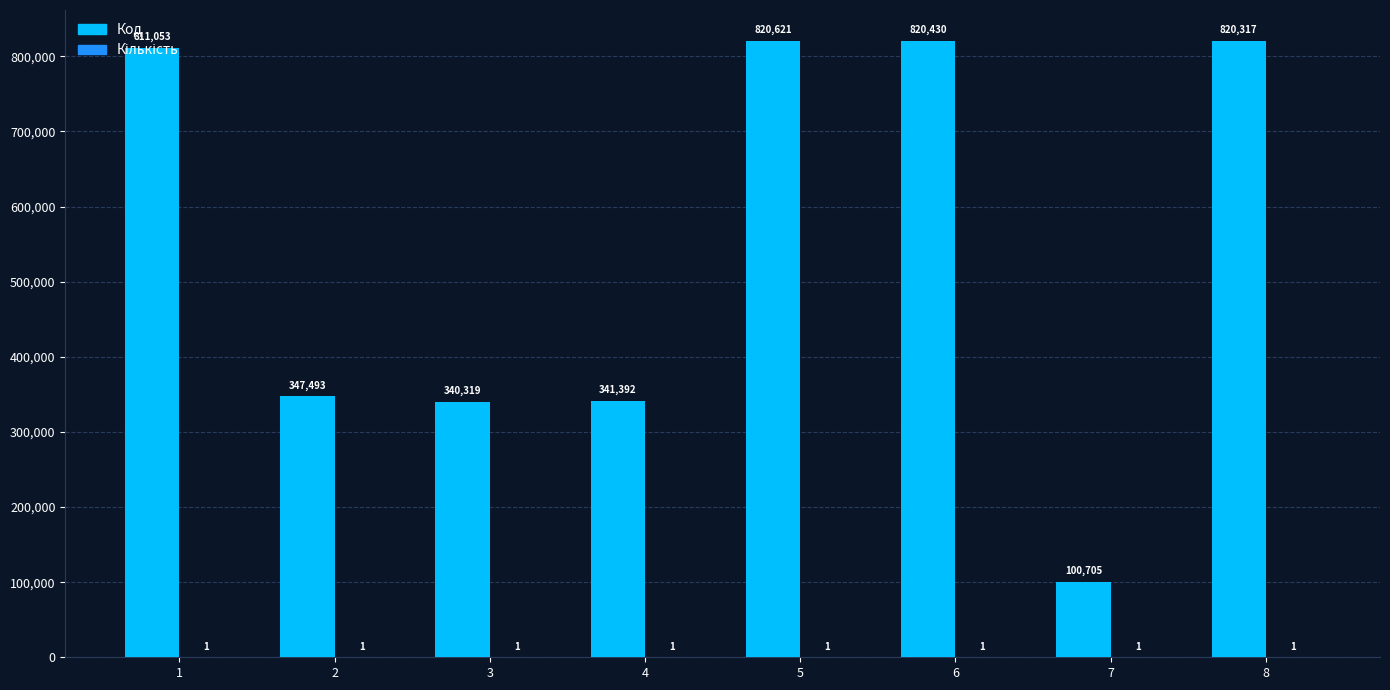

What value does the Код series have at 7?

100705